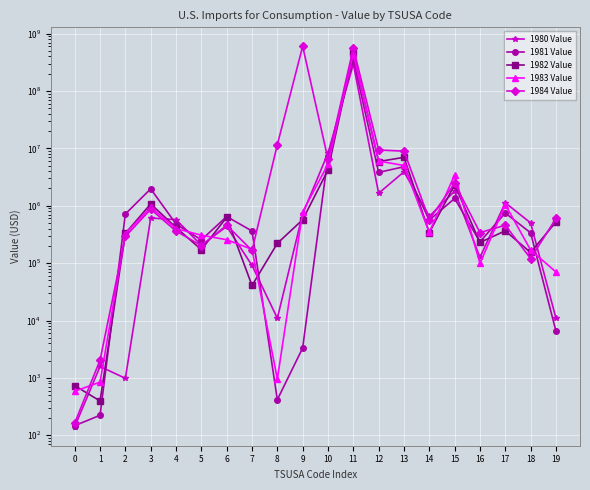

The 1981 Value series shows 155041 at 4. True or false?

False